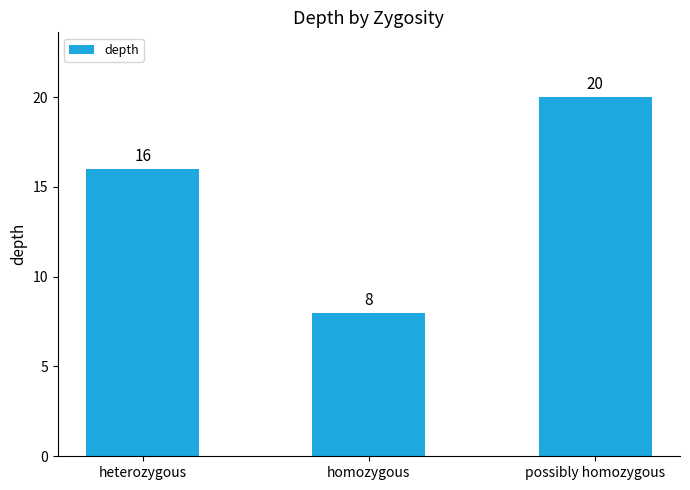

What is the minimum value shown in the chart?

8